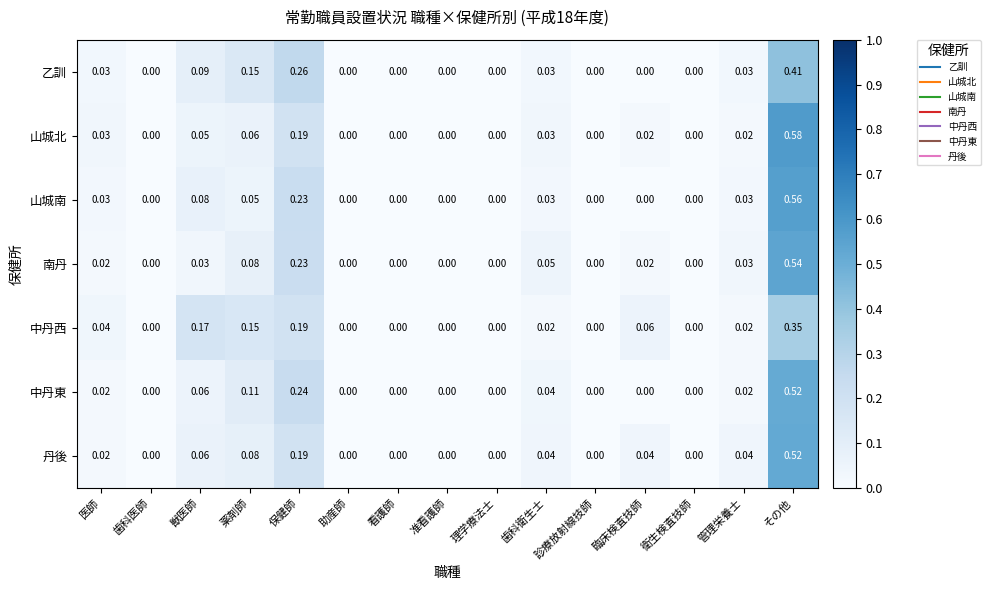

Which series has the widest spread of values?

山城北